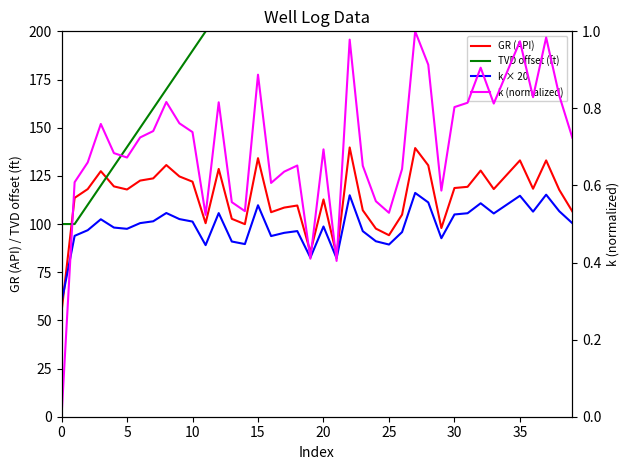

What is the difference between the second highest and minimum values in the k (normalized) series?

1.0